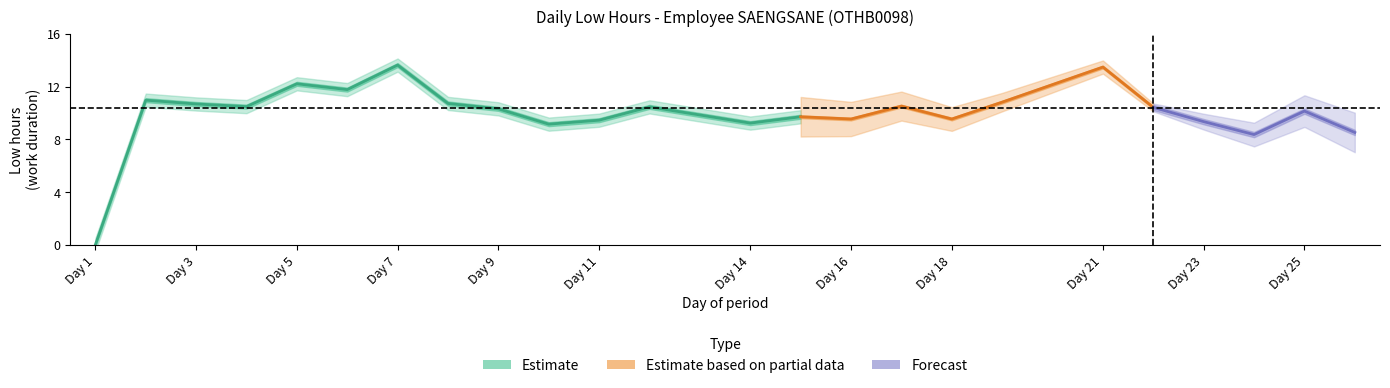

Rank the categories by value from highest to lowest.

7, 21, 5, 6, 2, 19, 8, 3, 17, 4, 12, 22, 9, 25, 15, 16, 18, 11, 23, 14, 10, 26, 24, 1